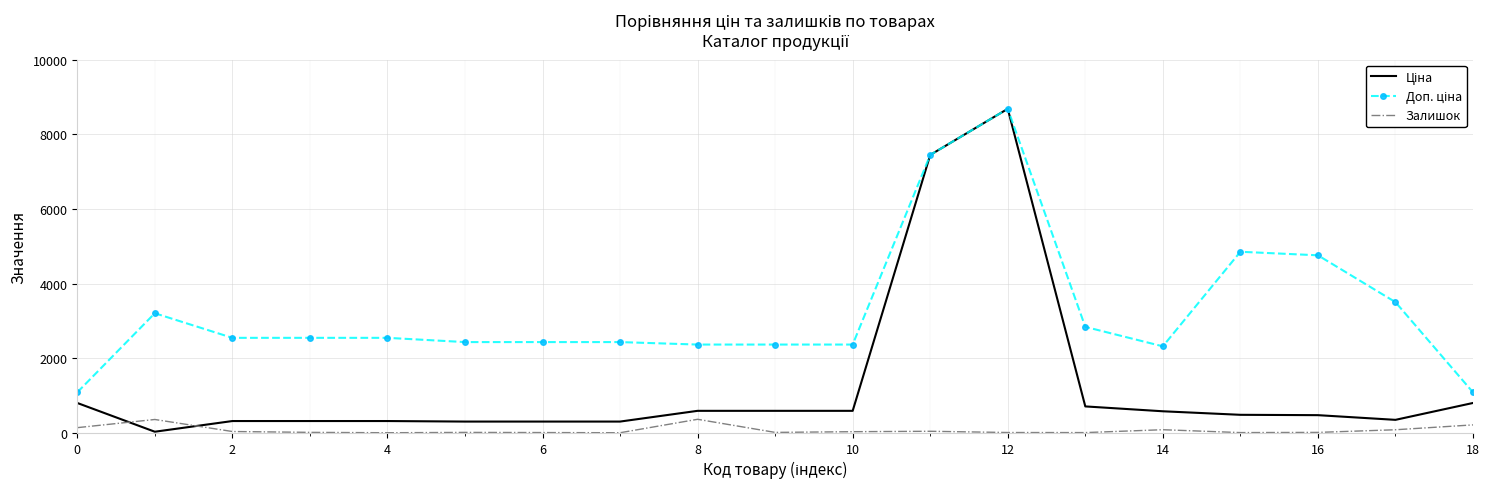

What is the maximum value shown in the chart?

8679.5